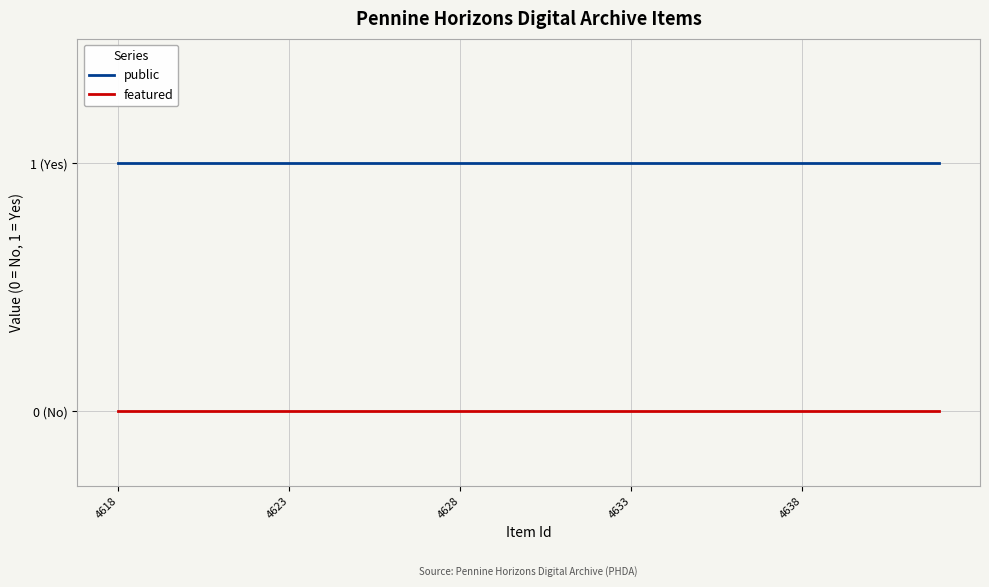

Reading left to right, extract all data points from this chart.

public: 1	1	1	1	1	1	1	1	1	1	1	1	1	1	1	1	1	1	1	1	1	1	1	1	1
featured: 0	0	0	0	0	0	0	0	0	0	0	0	0	0	0	0	0	0	0	0	0	0	0	0	0